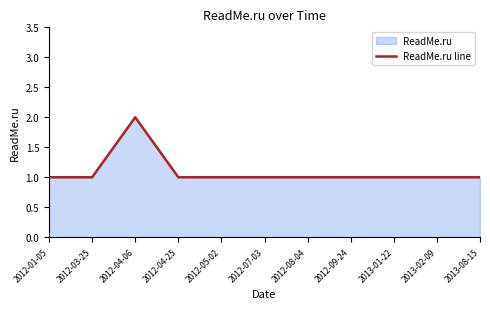

What position from the left is 2012-04-06?

3